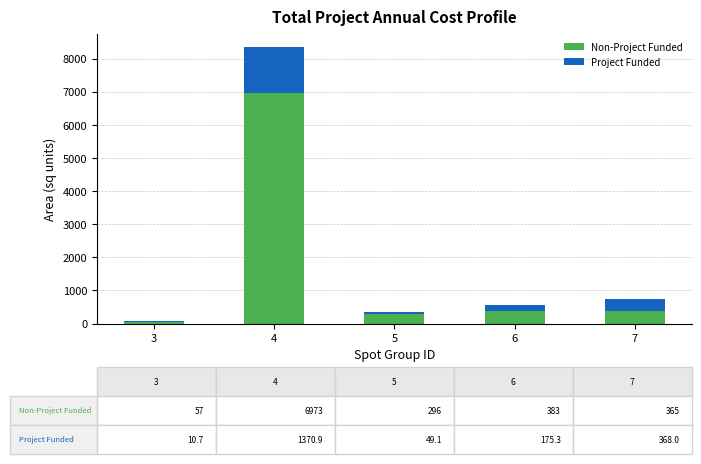

Are the bars grouped side by side (vs. stacked)?

No